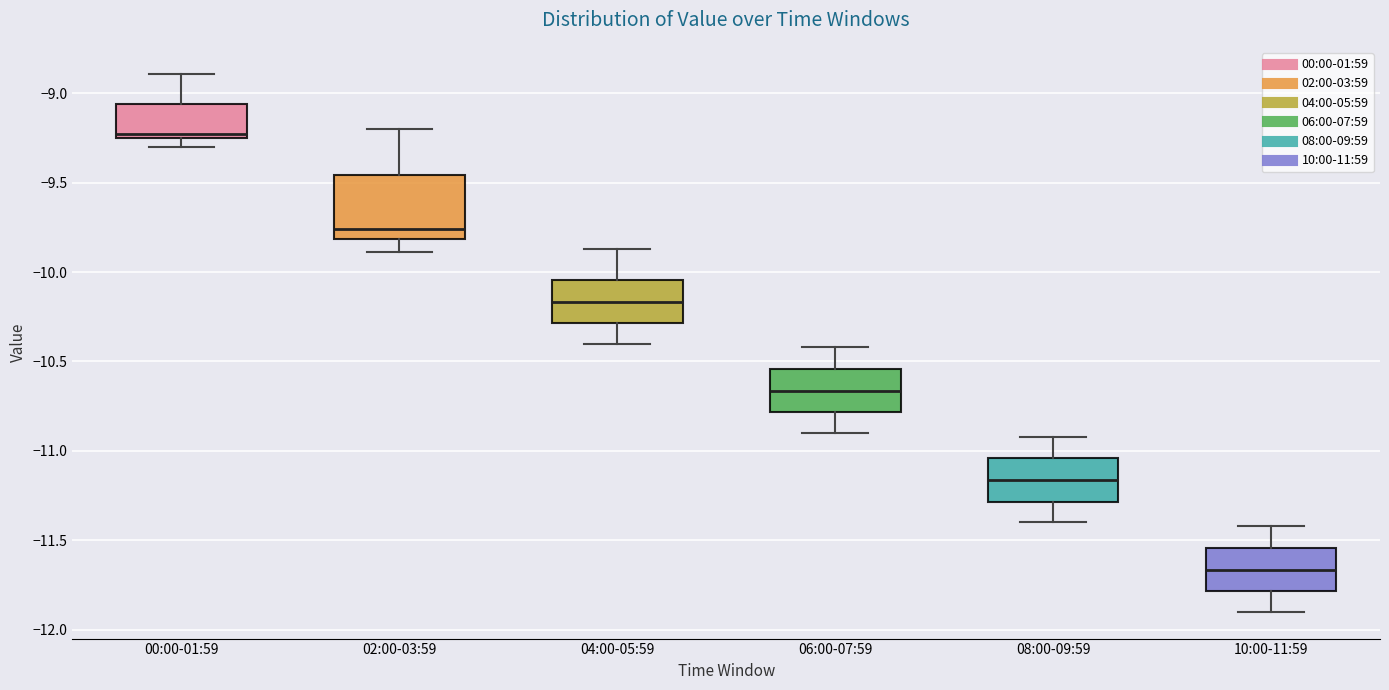

Which box is the tallest, from its lower edge to its upper edge?

02:00-03:59